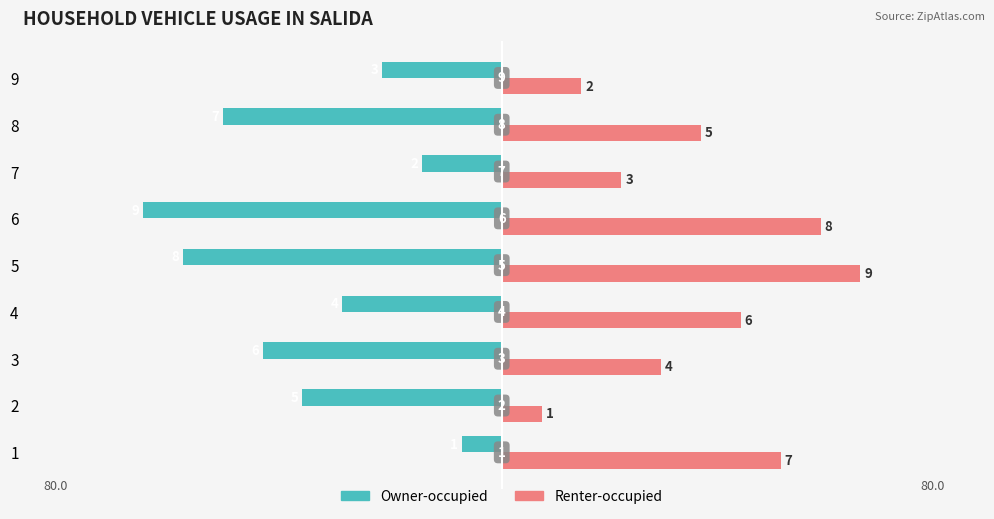

Read the Owner-occupied value at 6.

-9